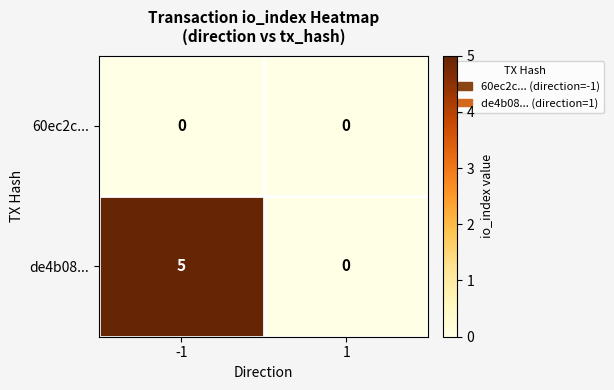

List the series in order of their peak value, lowest first.

60ec2c..., de4b08...